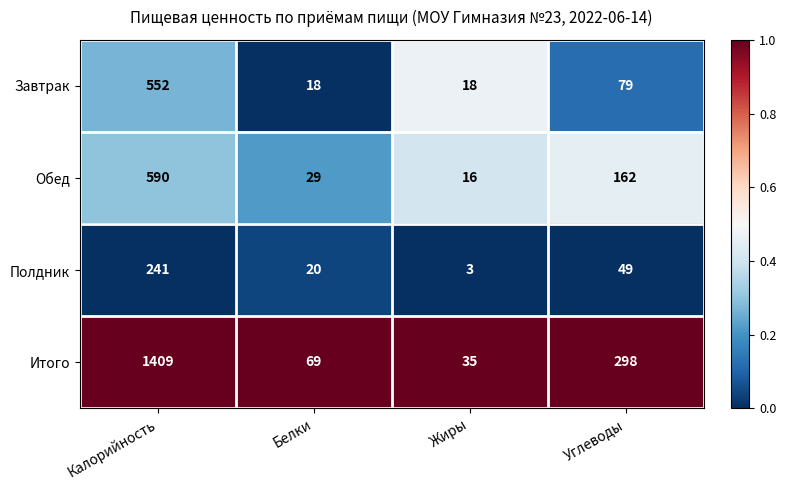

Reading right to left, list all the values displayed in this chart.

Завтрак: 79	18	18	552
Обед: 162	16	29	590
Полдник: 49	3	20	241
Итого: 298	35	69	1409